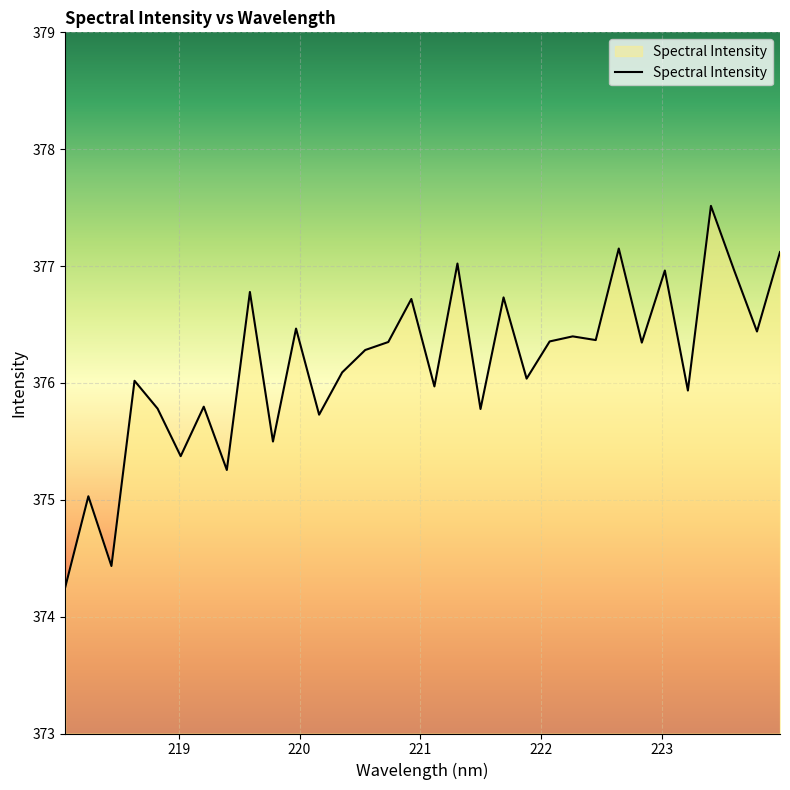

What is the difference between the maximum and minimum values?

3.3